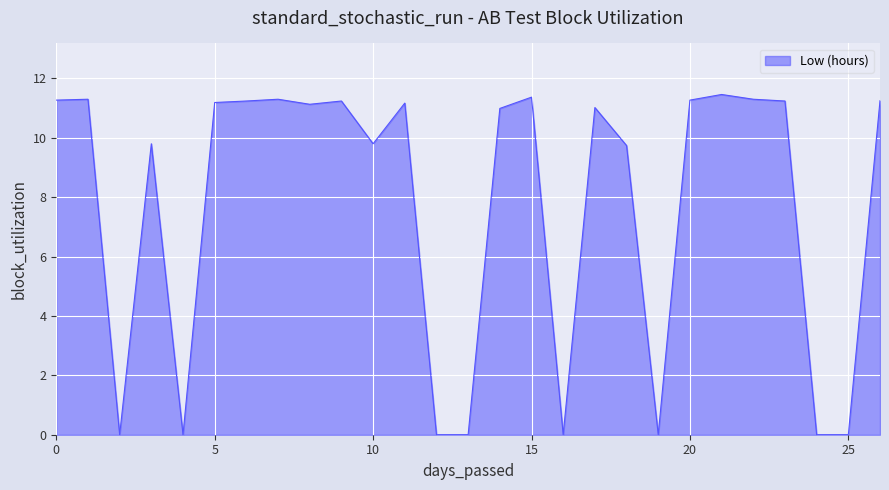

What is the greatest value displayed?

11.5